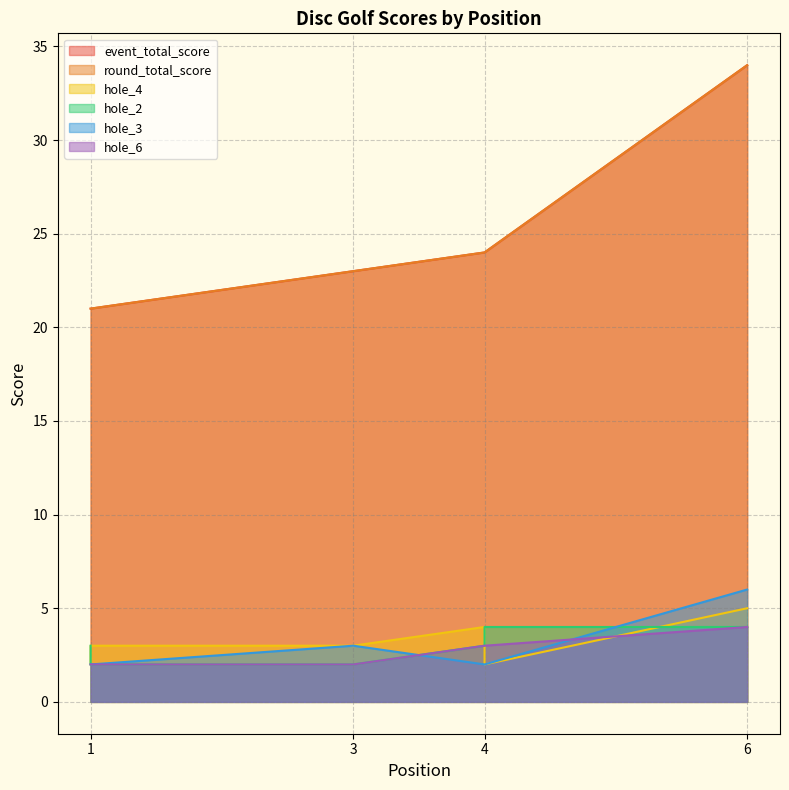

What is the greatest value displayed?

34